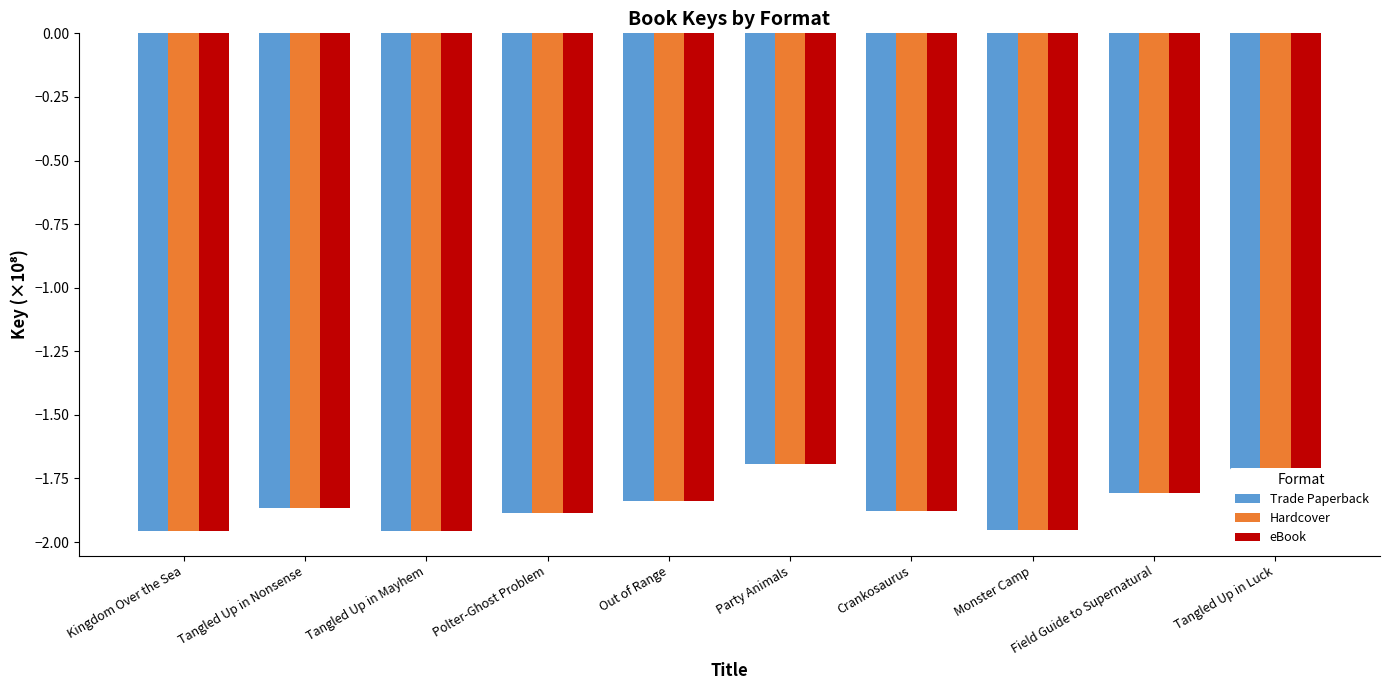

What is the maximum value for Trade Paperback?

-1.7